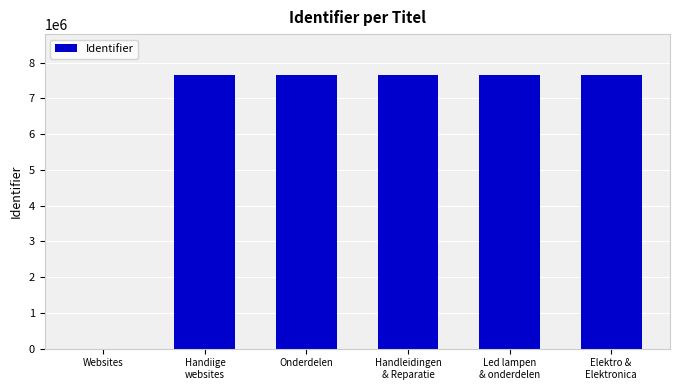

What is the maximum value shown in the chart?

7648371